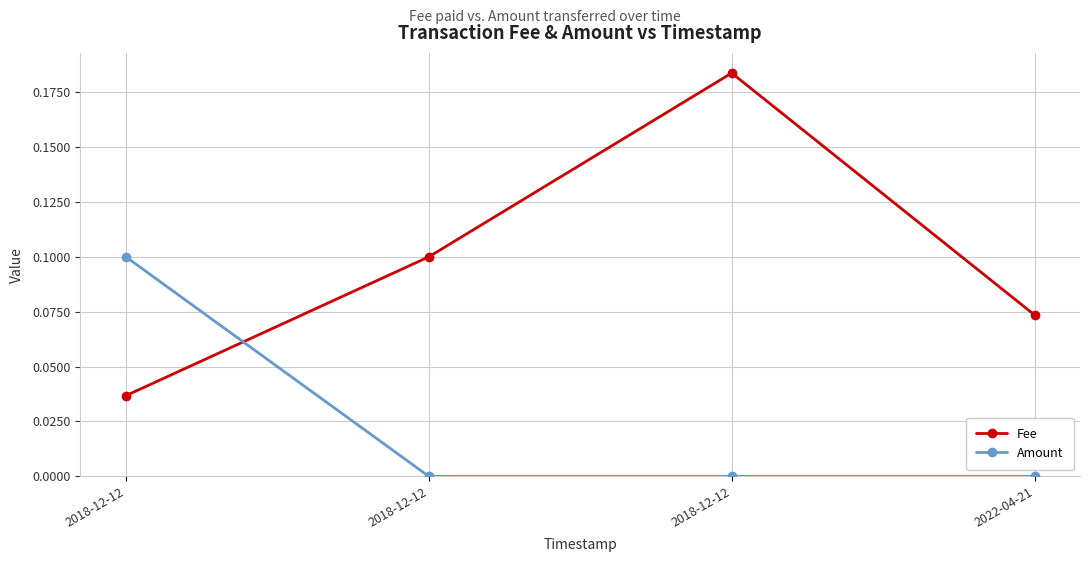

True or false: Amount has more than 1 interior local peaks.

False